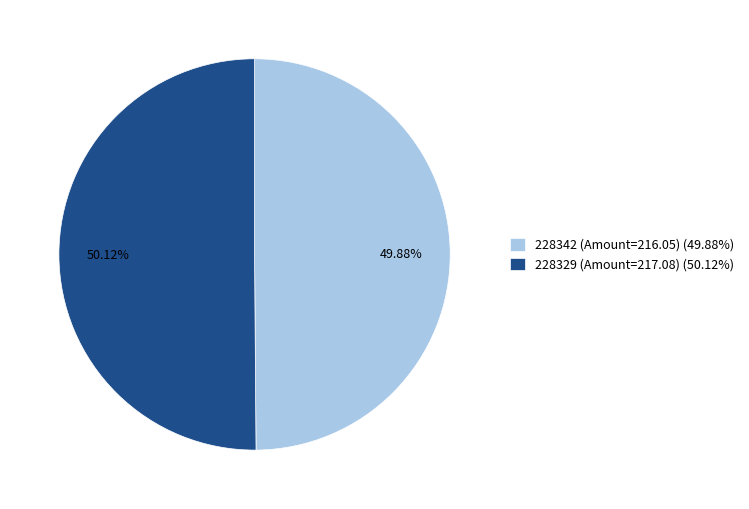

Do 228329 and 228342 together represent more than half of the pie?

Yes